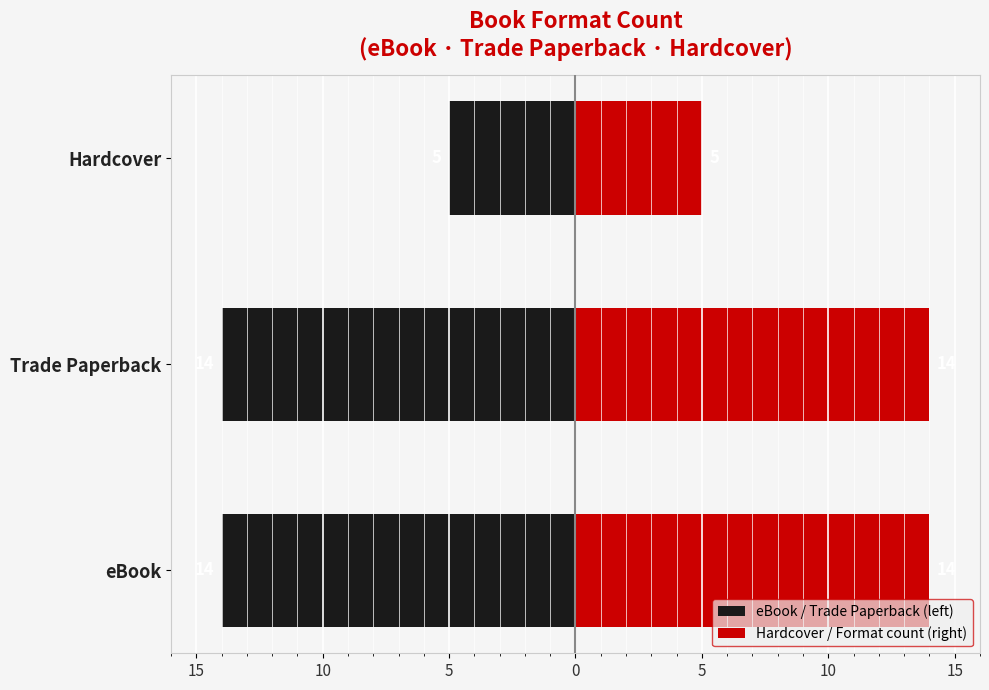

How many categories are shown in the chart?

3